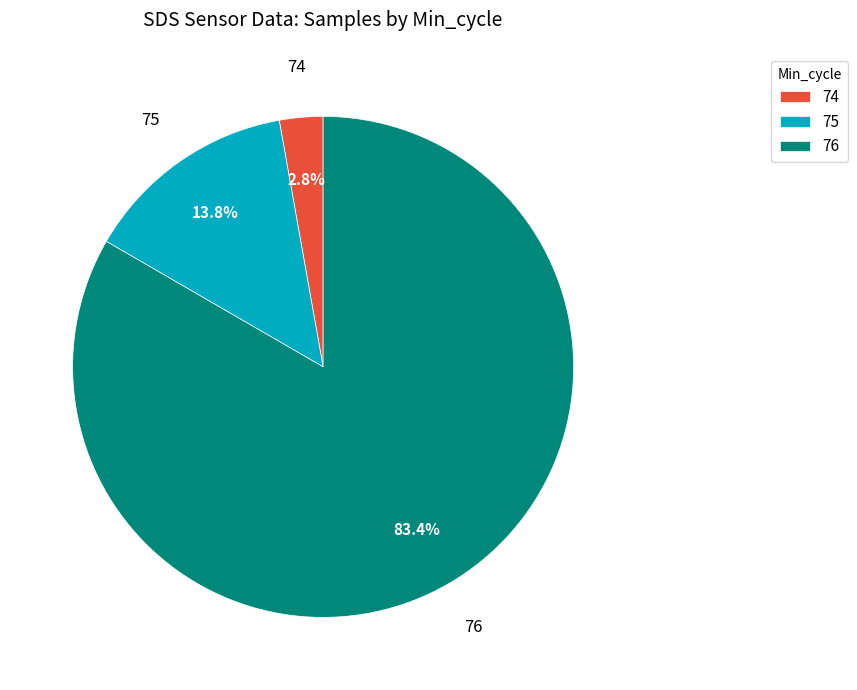

Rank the categories by value from highest to lowest.

76, 75, 74